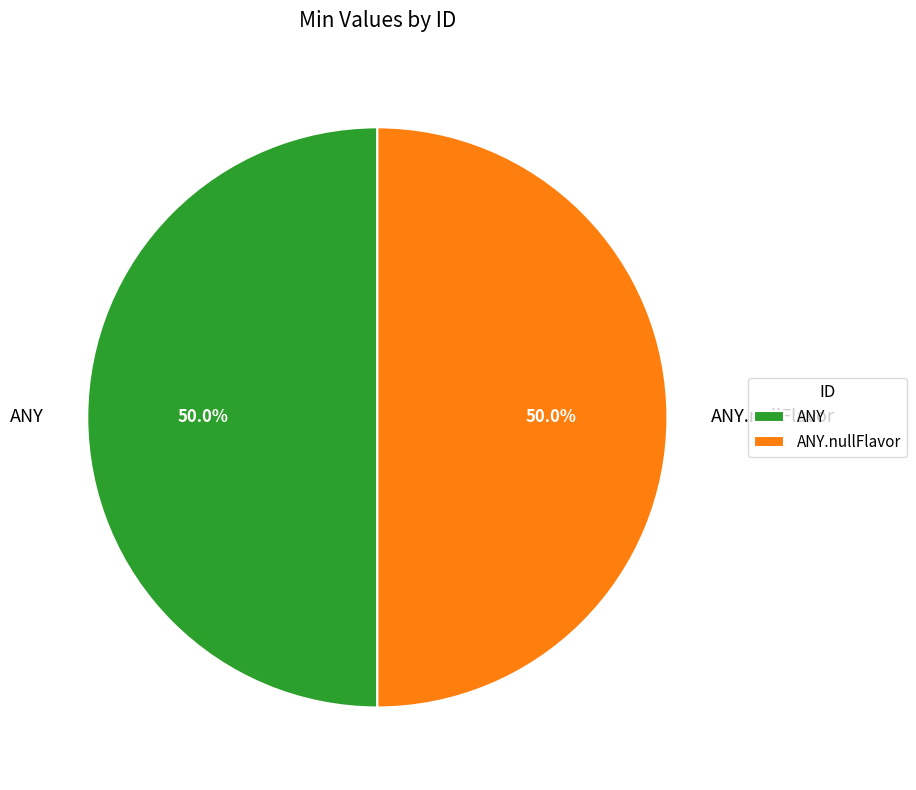

What percentage is NOT represented by ANY?

50.0%